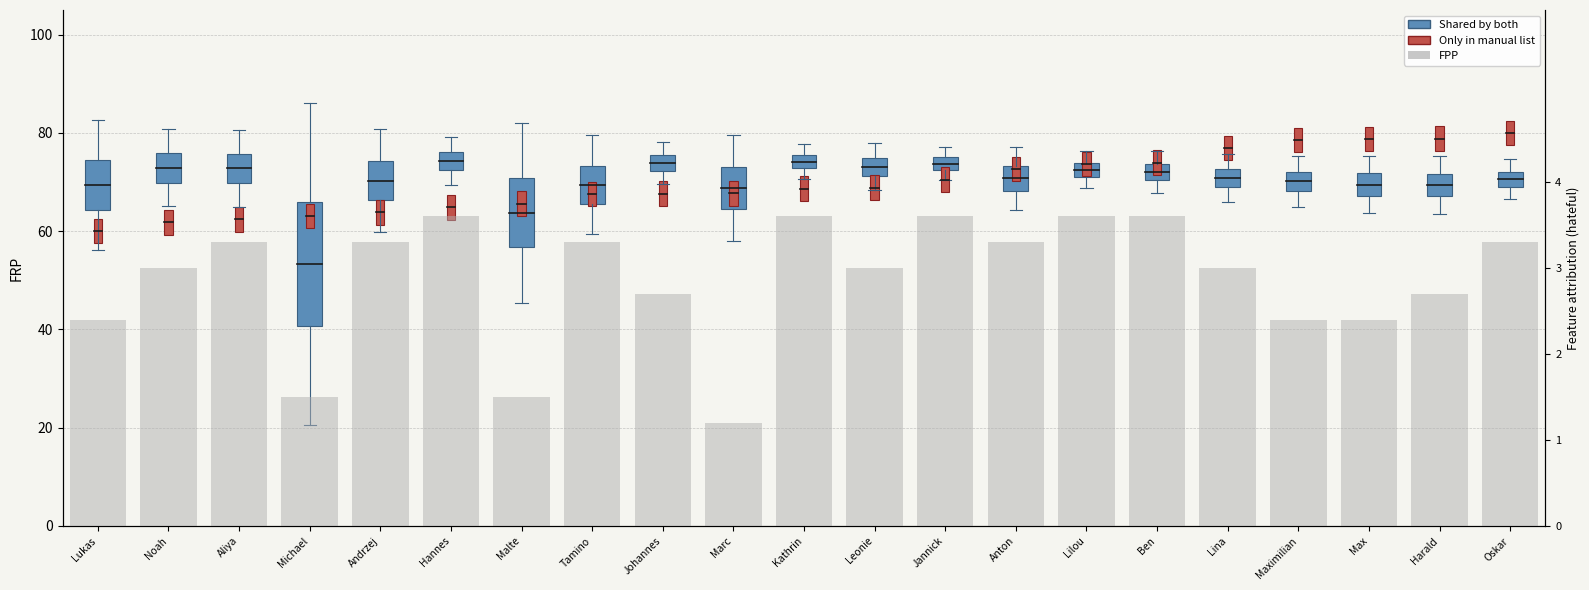

What is the label of the 19th bar from the left?

Max